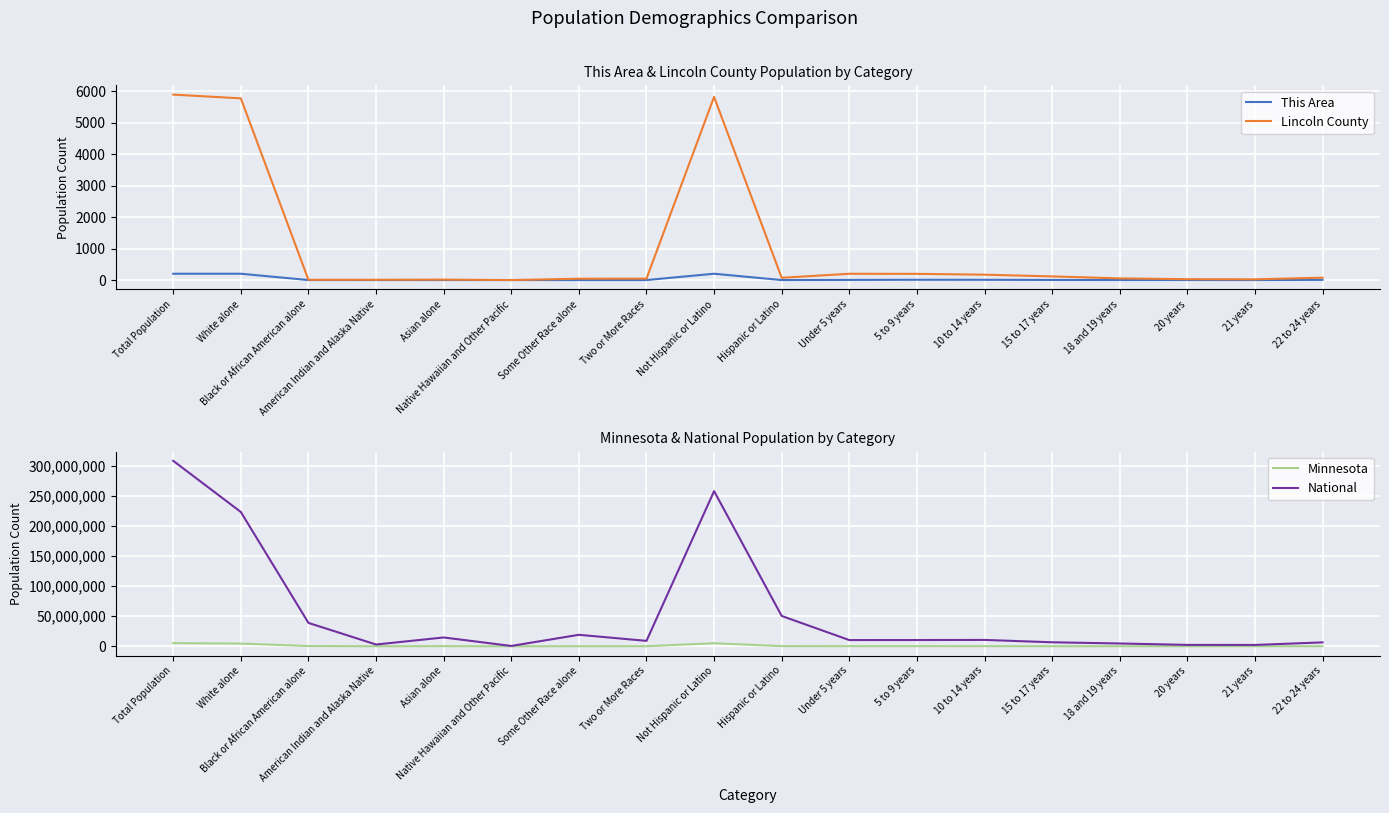

True or false: National and This Area intersect in this chart.

False